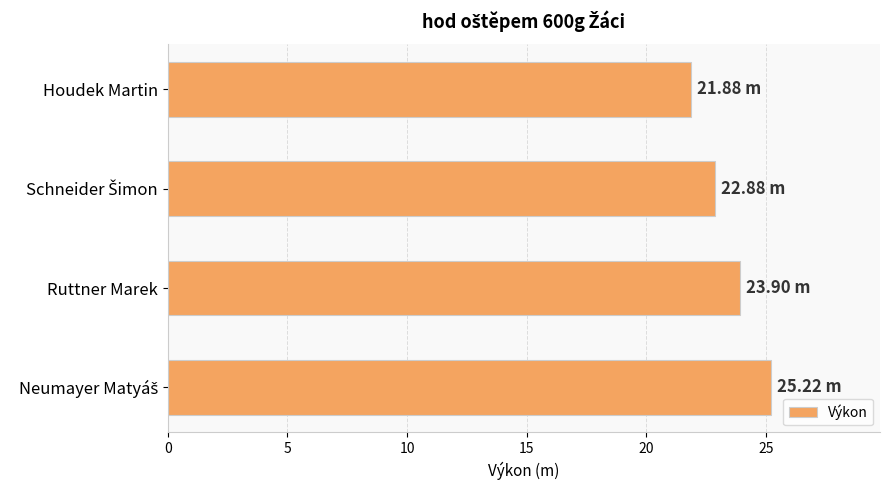

What is the average value?

23.5